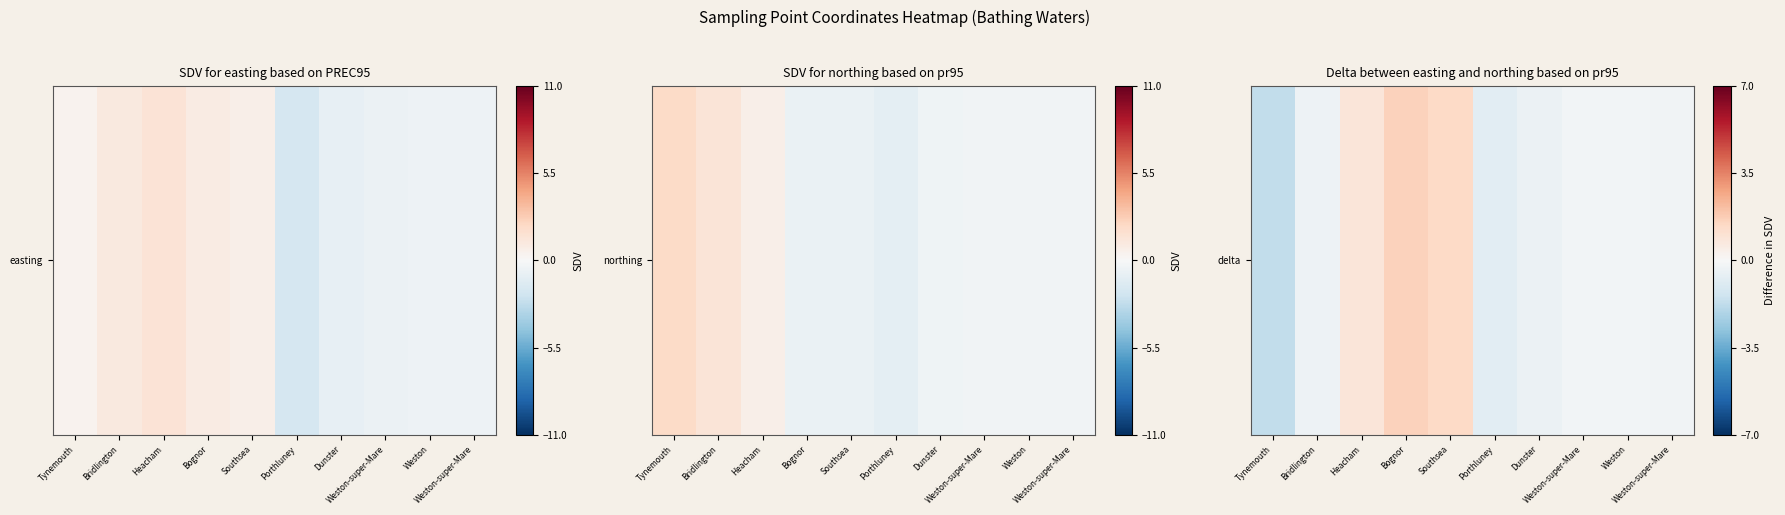

Is it true that the value at Weston is -0.3?

False